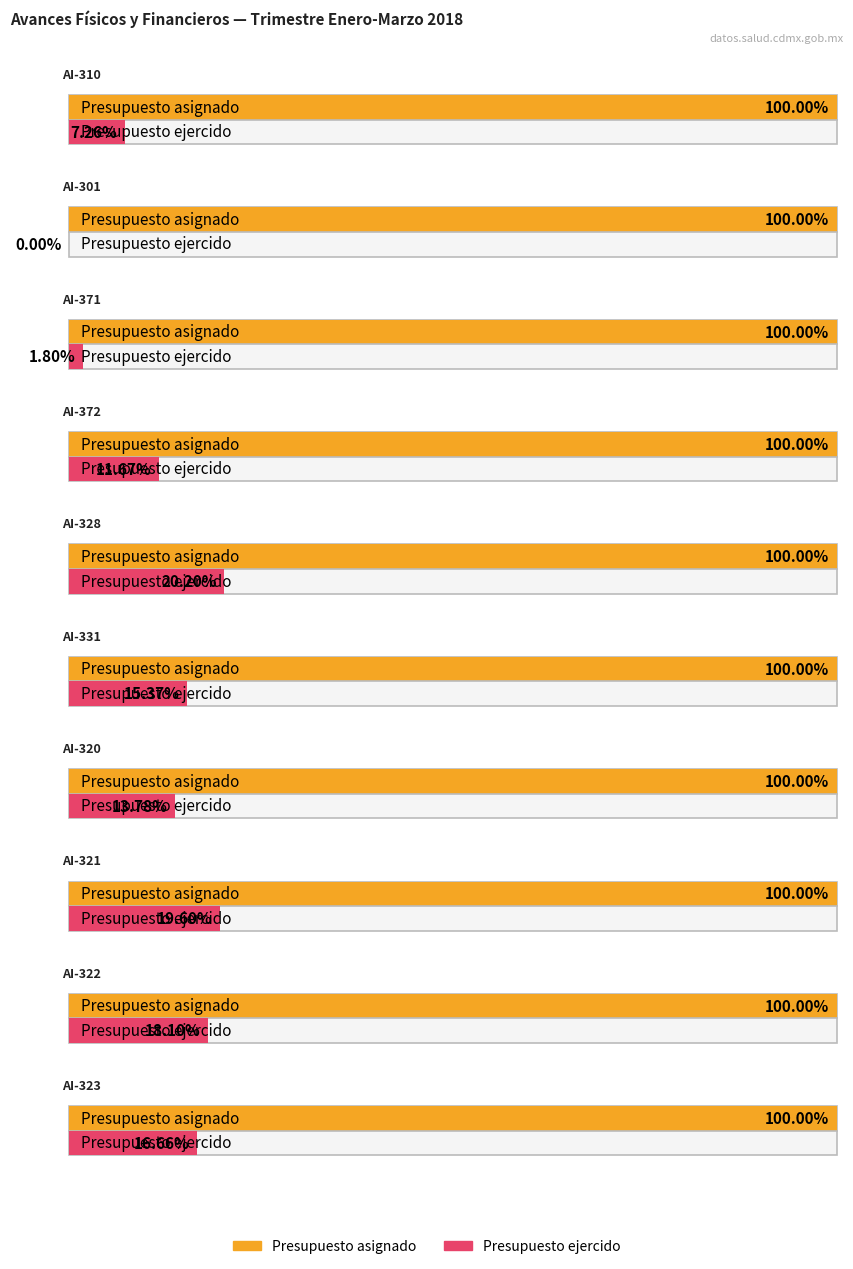

What position from the left is AI-322?

9